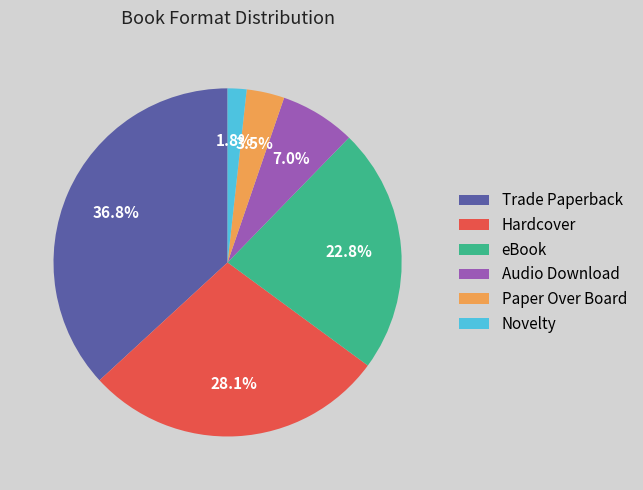

Which category has the biggest portion of the pie?

Trade Paperback